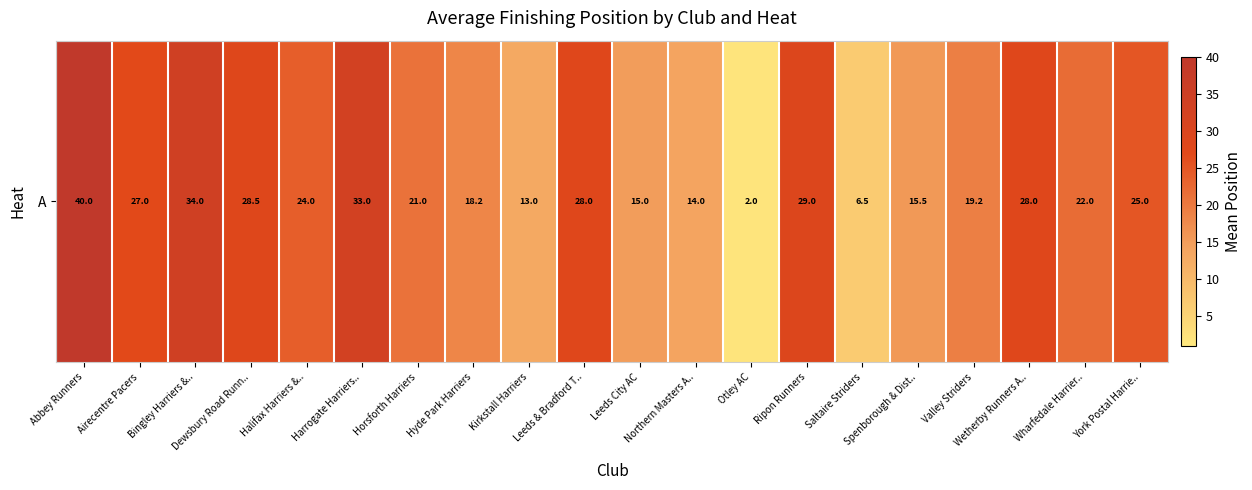

What is the difference between the maximum and minimum values?

38.0